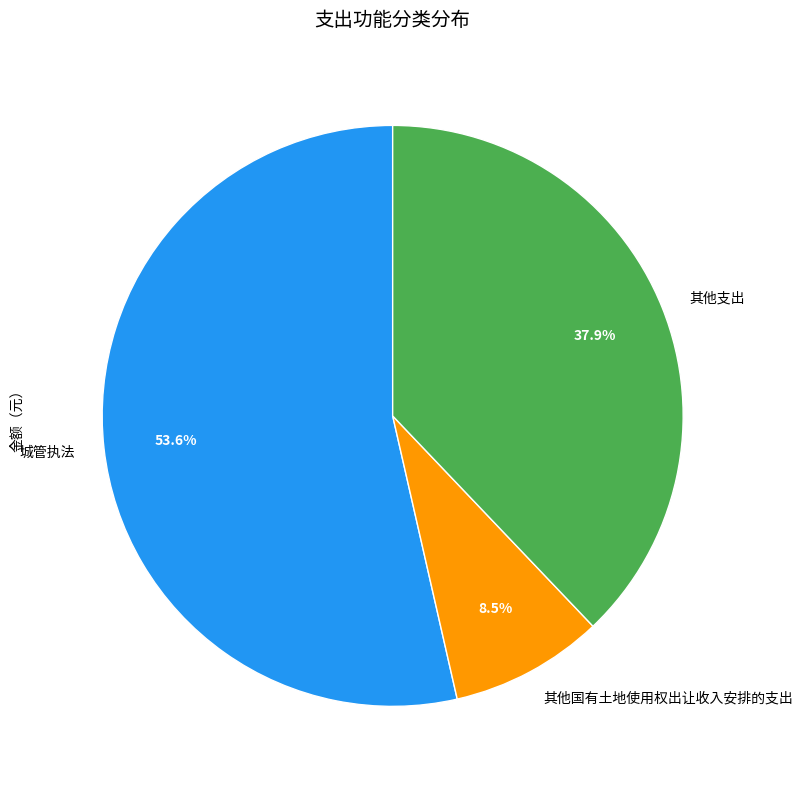

Which slice is the smallest?

其他国有土地使用权出让收入安排的支出